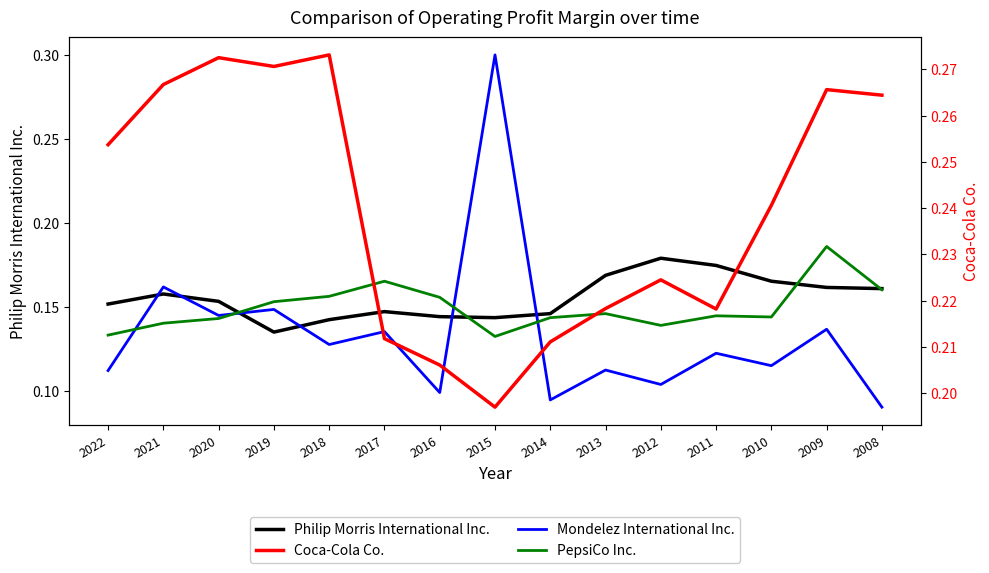

Rank the series at 2015 from highest to lowest value.

Mondelez International Inc., Coca-Cola Co., Philip Morris International Inc., PepsiCo Inc.